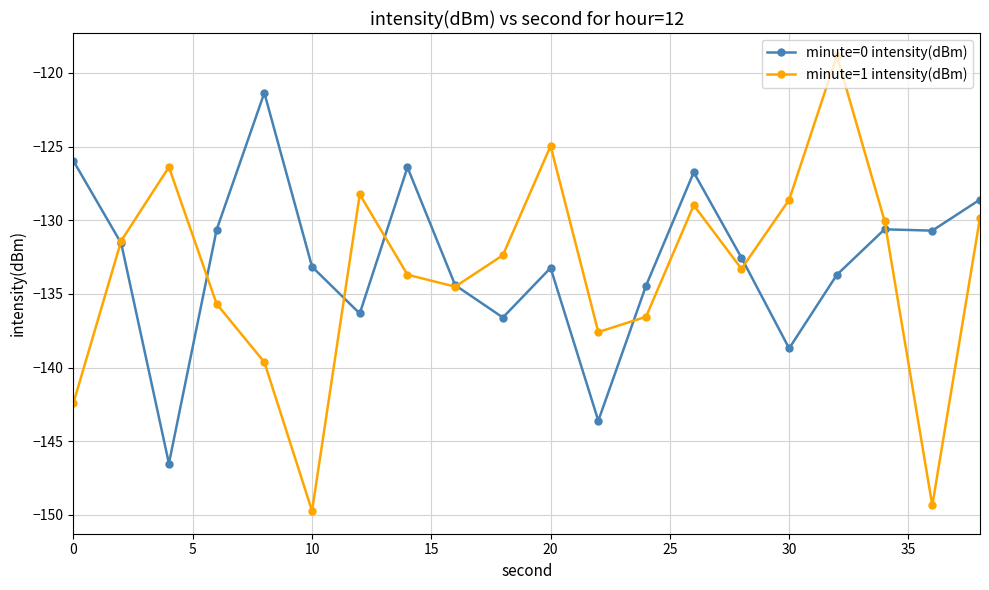

What is the highest value of the minute=0 intensity(dBm) series?

-121.4